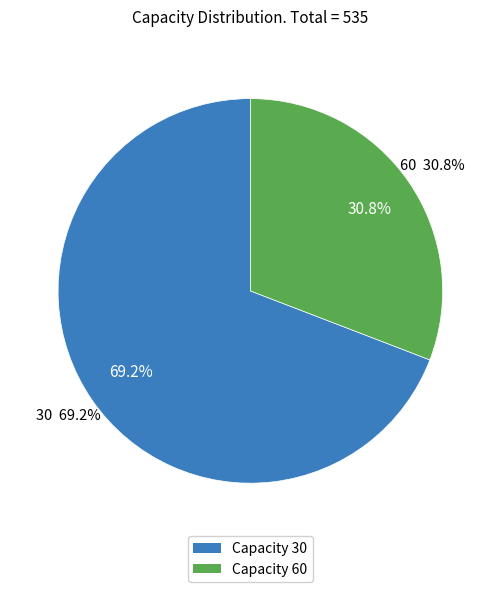

How many segments does this pie chart have?

2